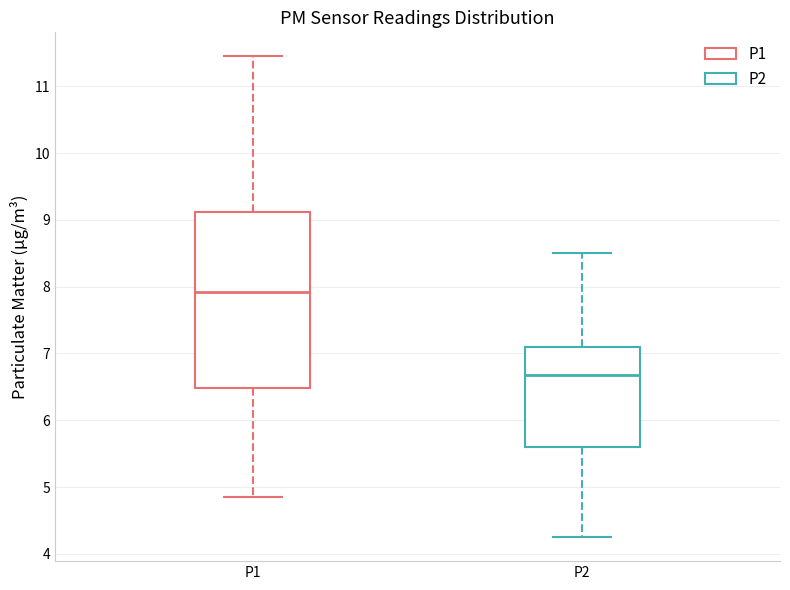

Where does the upper whisker of the box for P1 end on the y-axis? The values are not printed on the chart, so give them approximately, as read against the axis.

11.5